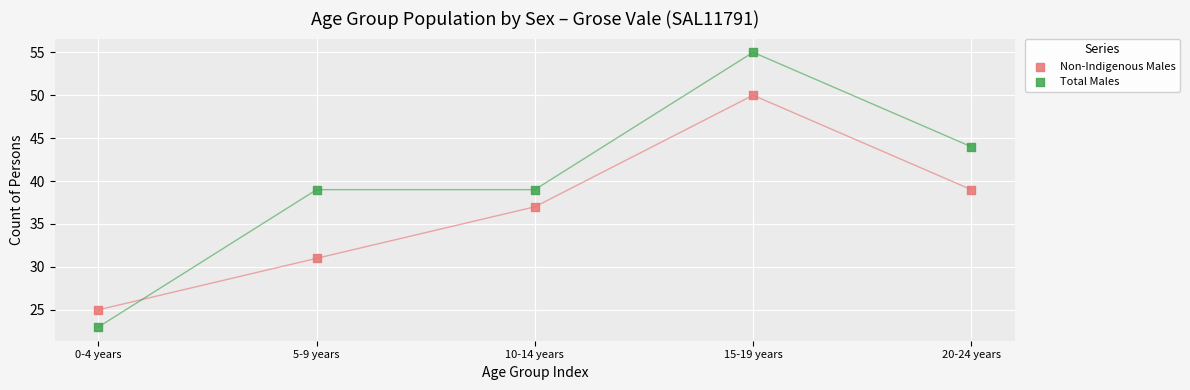

Which series has the largest Y range (max minus min)?

Total Males